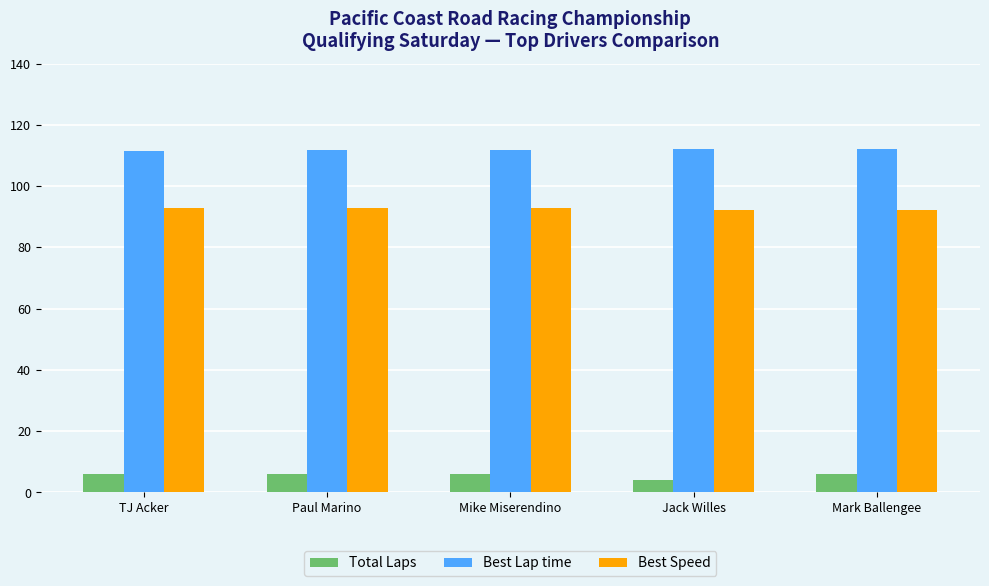

What are all the series names shown in the legend?

Total Laps, Best Lap time, Best Speed